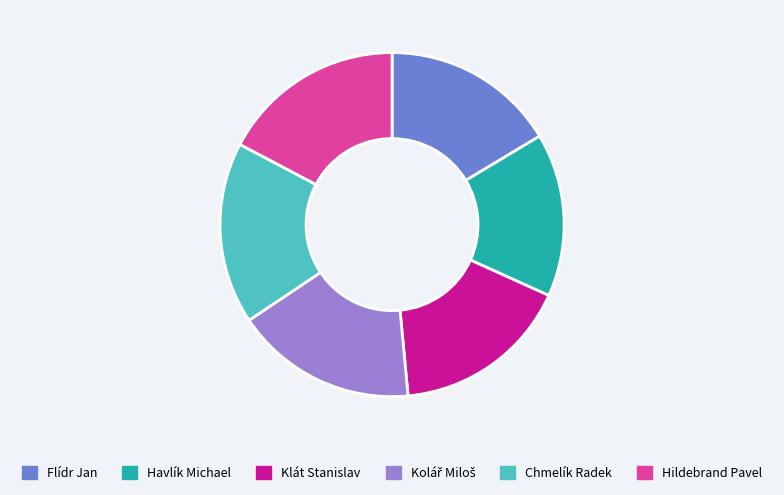

What is the ratio of the value at Chmelík Radek to the value at Hildebrand Pavel?

1.0